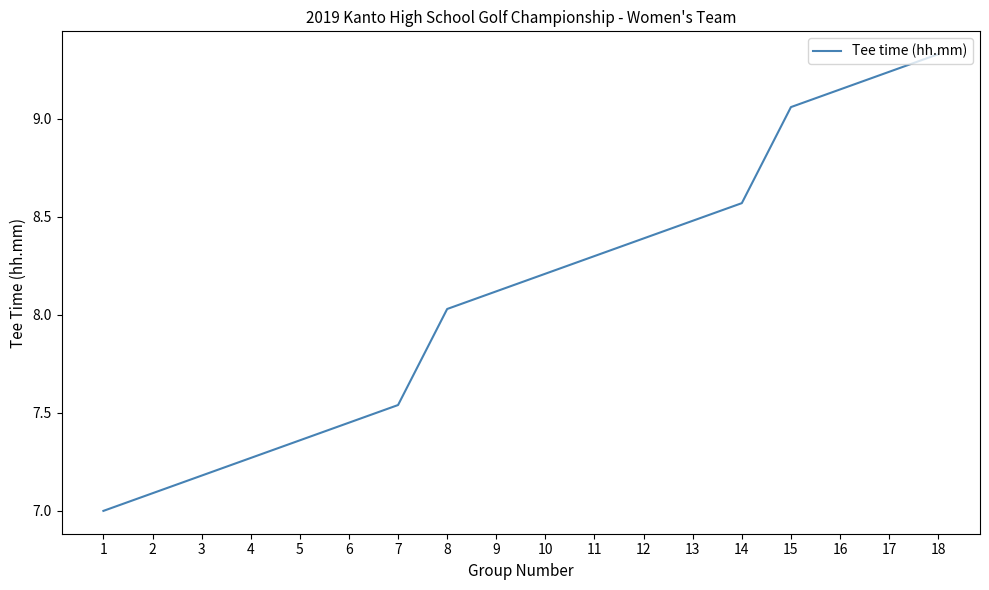

At which category does the chart reach its peak across all series?

18